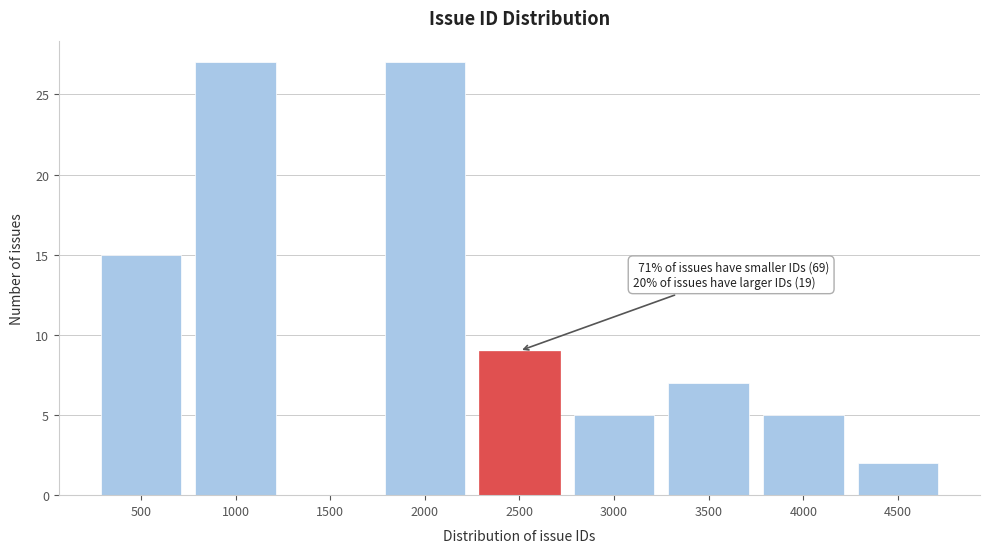

Reading left to right, transcribe all the data shown in this chart.

500=15	1000=27	1500=0	2000=27	2500=9	3000=5	3500=7	4000=5	4500=2